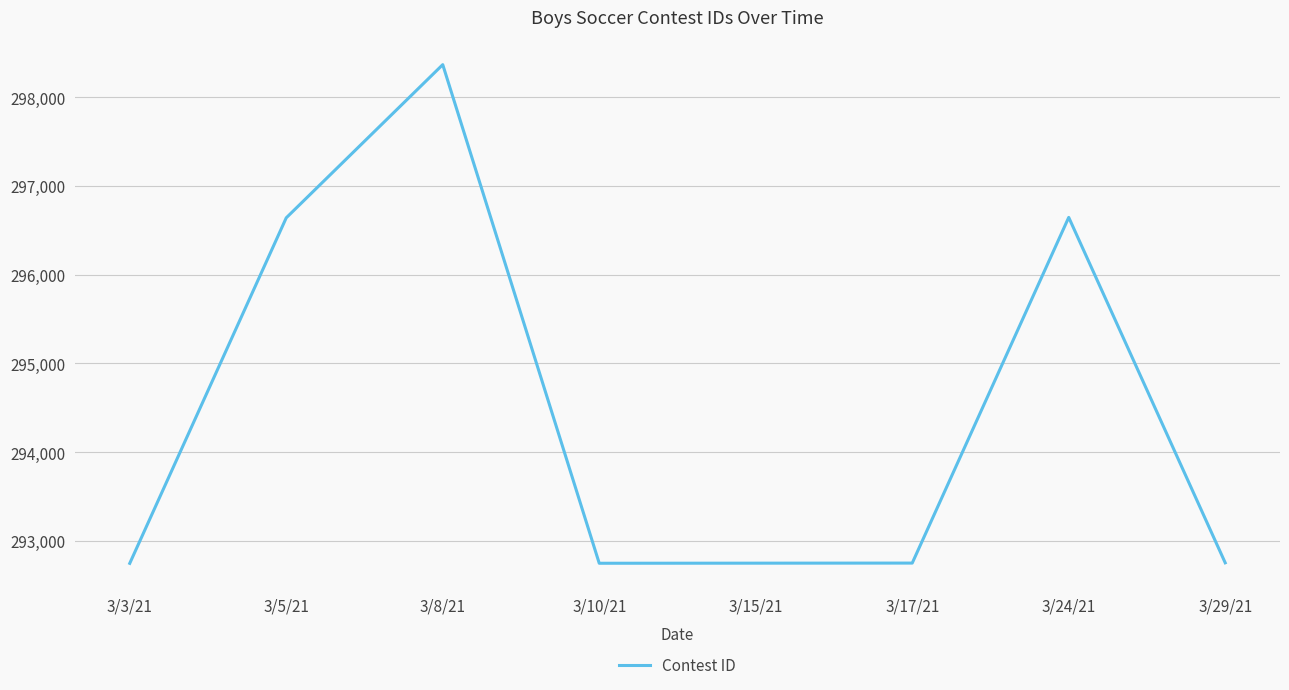

At which category does the data reach its first local peak?

3/8/21